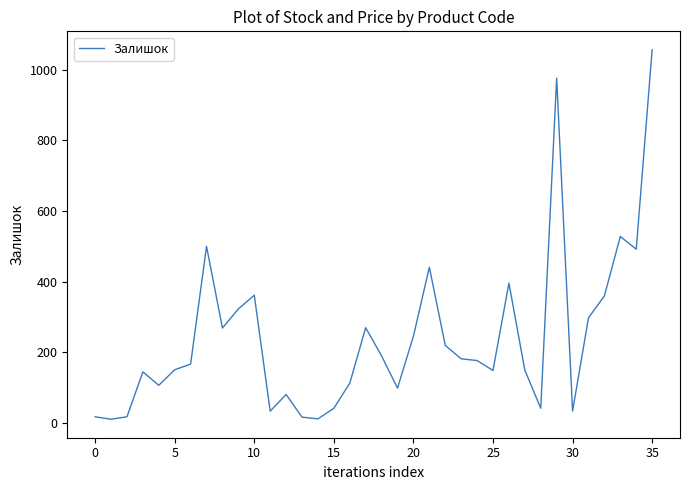

What is the greatest value displayed?

1056